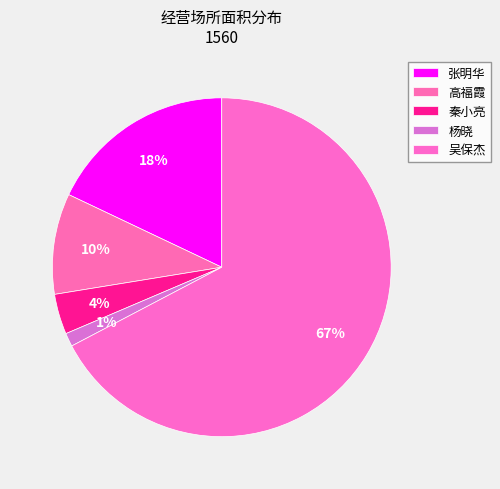

Approximately how many times larger is the value at 杨晓 compared to 秦小亮?

0.3